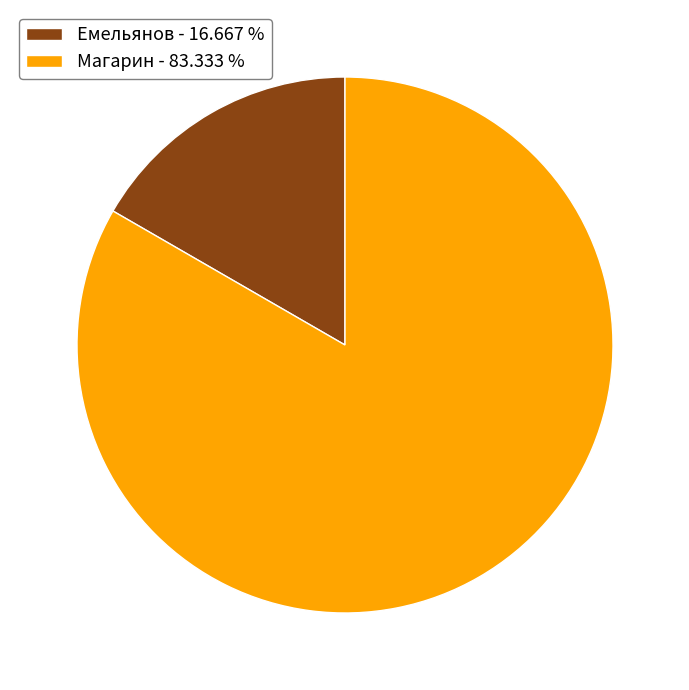

Which slice is the smallest?

Емельянов